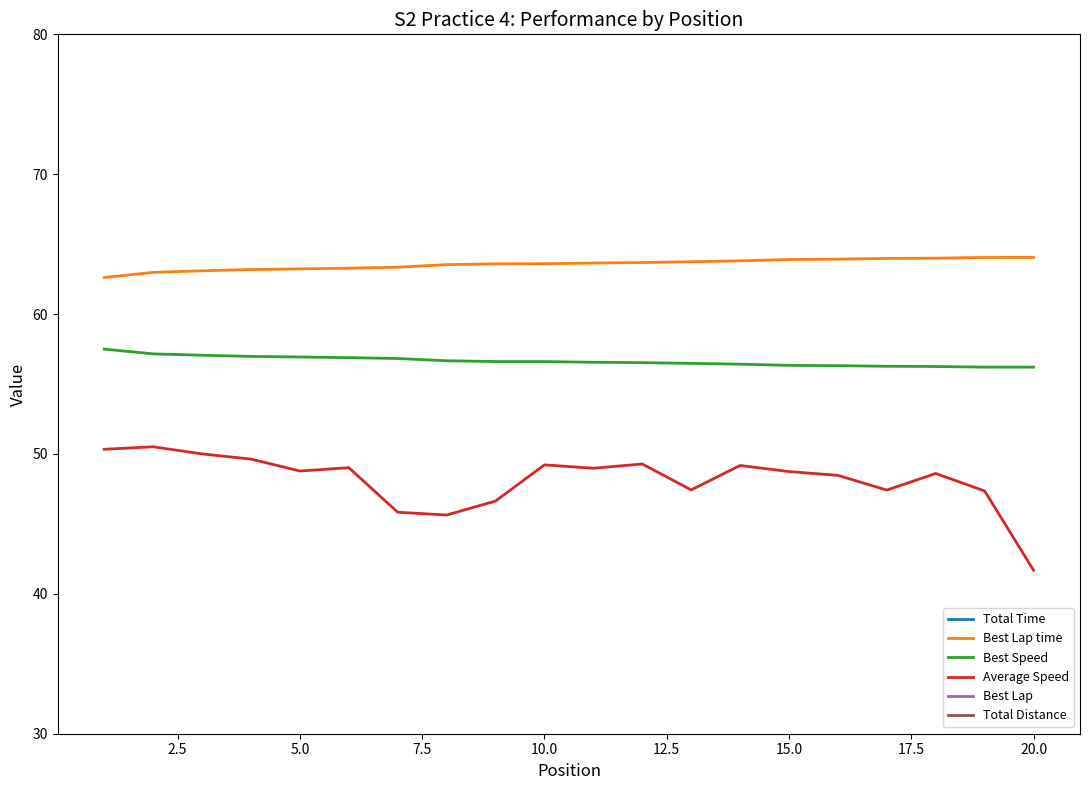

What is the minimum value for Best Speed?

56.2